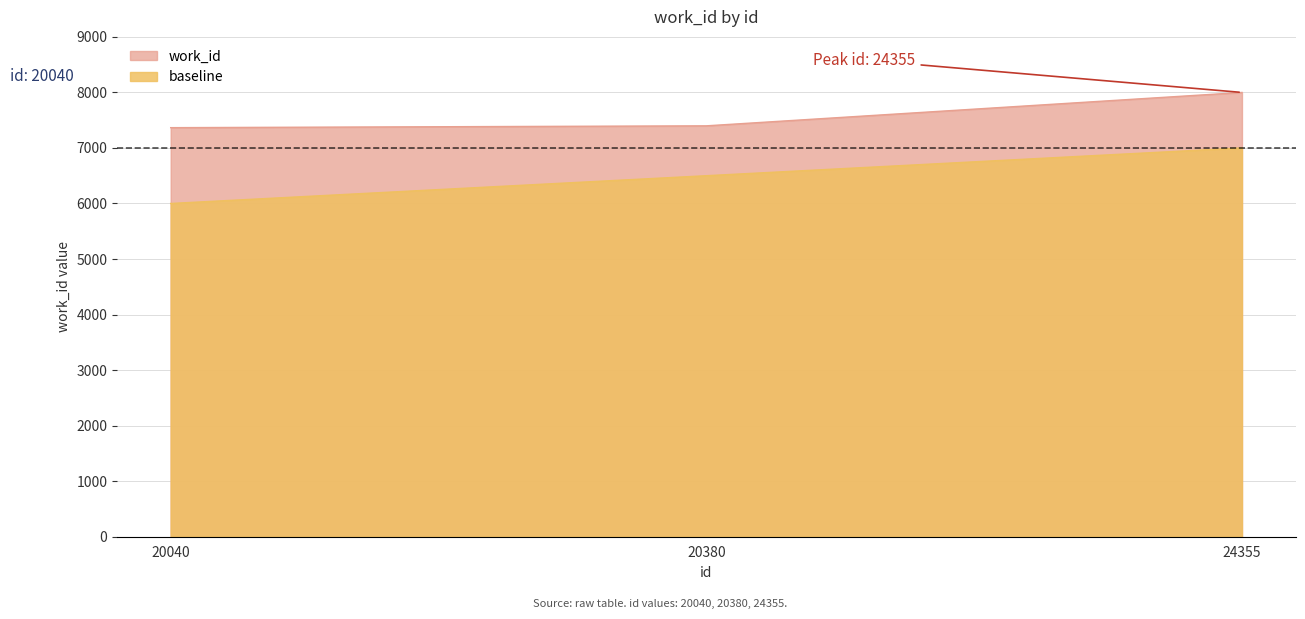

How many lines are shown in the chart?

1